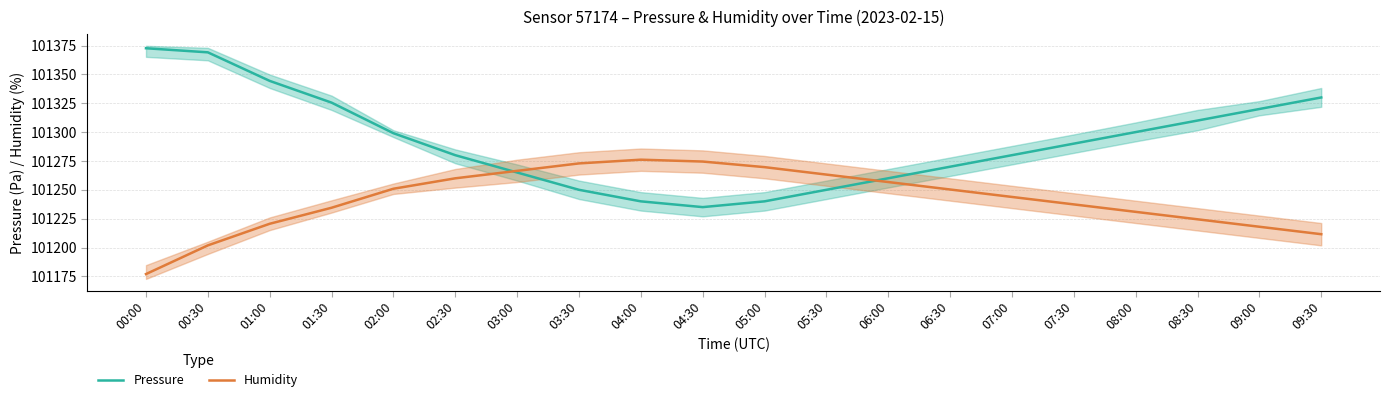

Between which two adjacent categories do Humidity and Pressure first intersect?

02:30 and 03:00